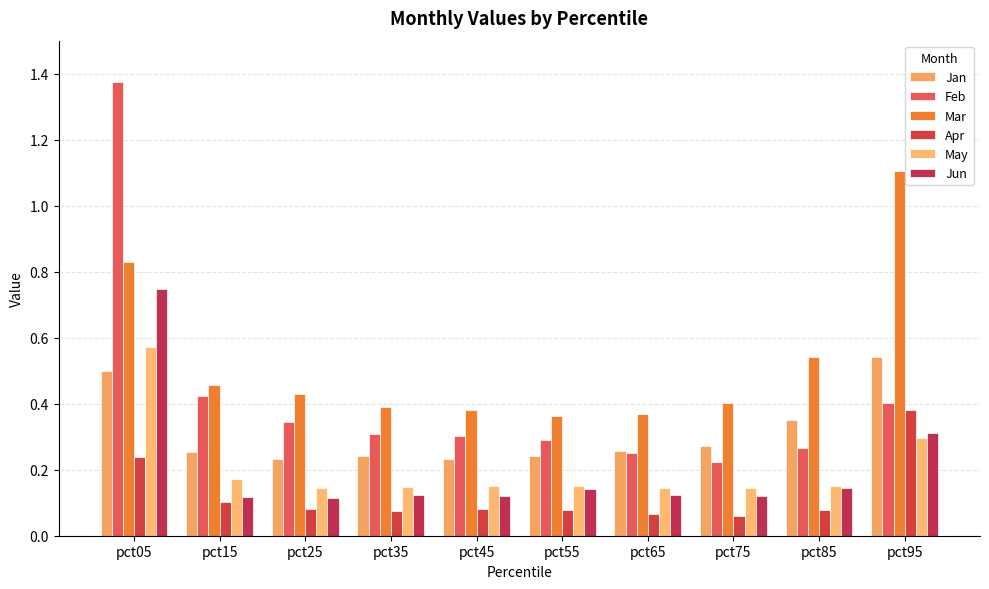

What is the value of the Mar bar at the 3rd from the left?

0.4